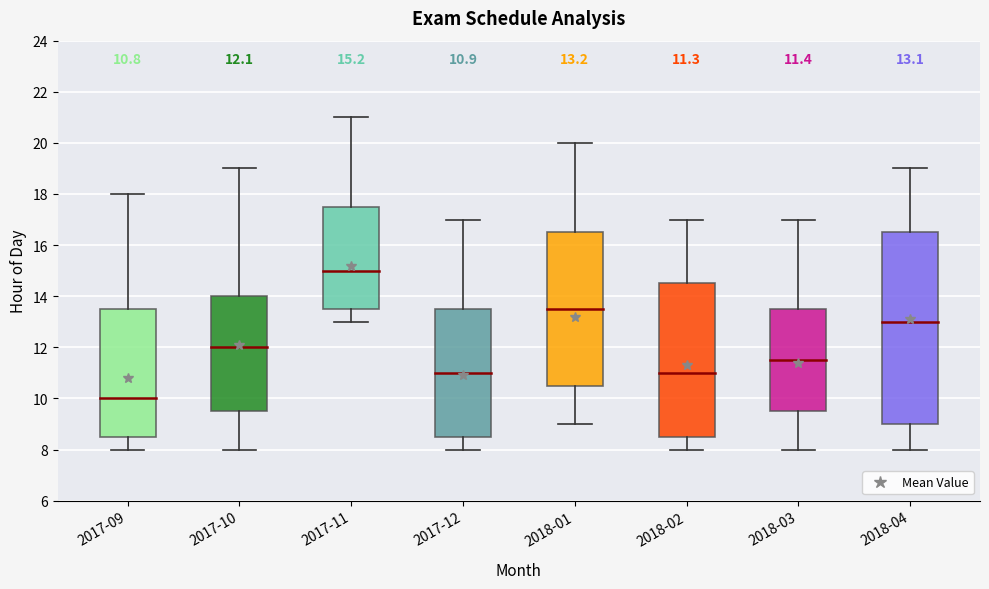

Count the number of categories in the chart.

8